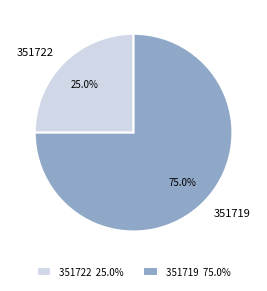

What is the largest slice in the pie chart?

351719